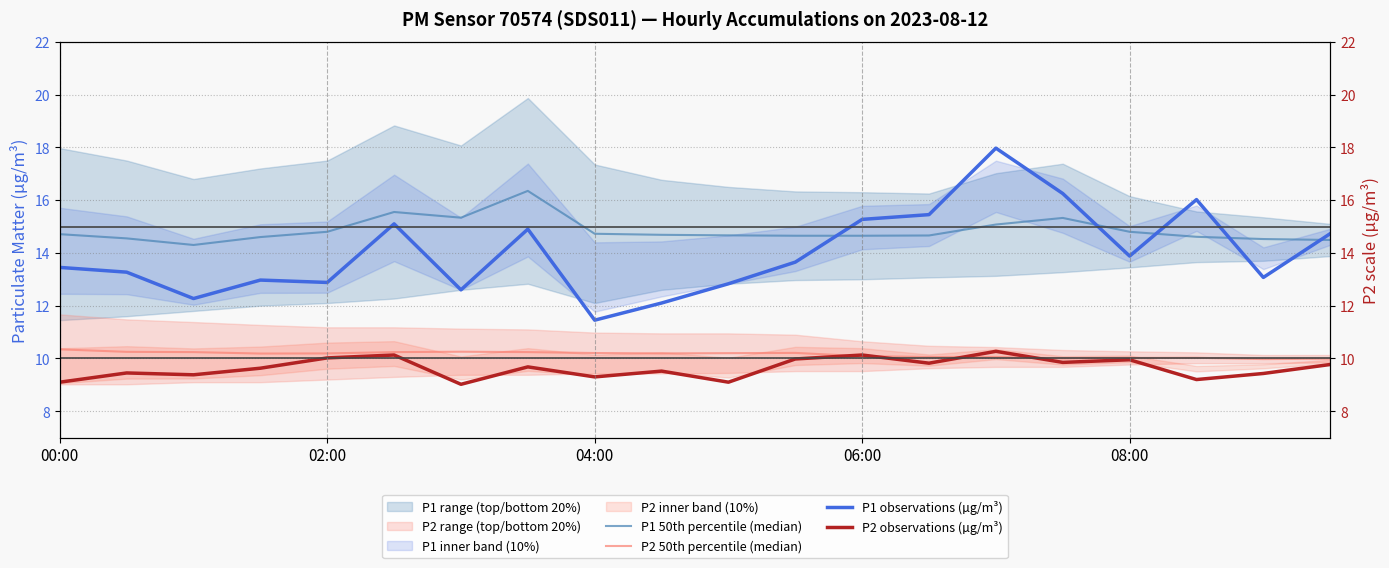

True or false: P1 50th percentile (median) and P2 observations (µg/m³) cross at least once.

False